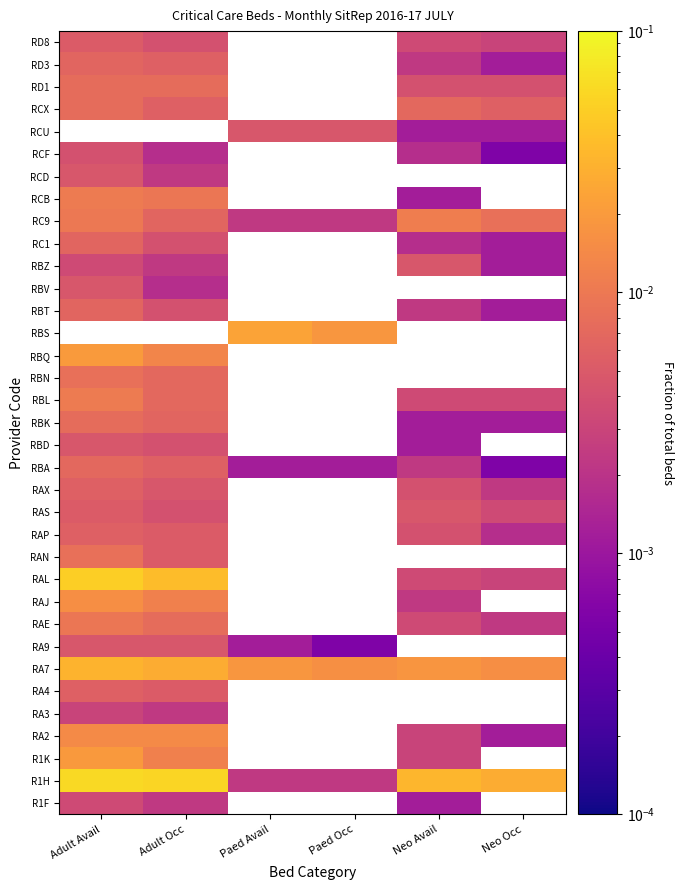

Which label corresponds to the largest value in the chart?

Adult Avail